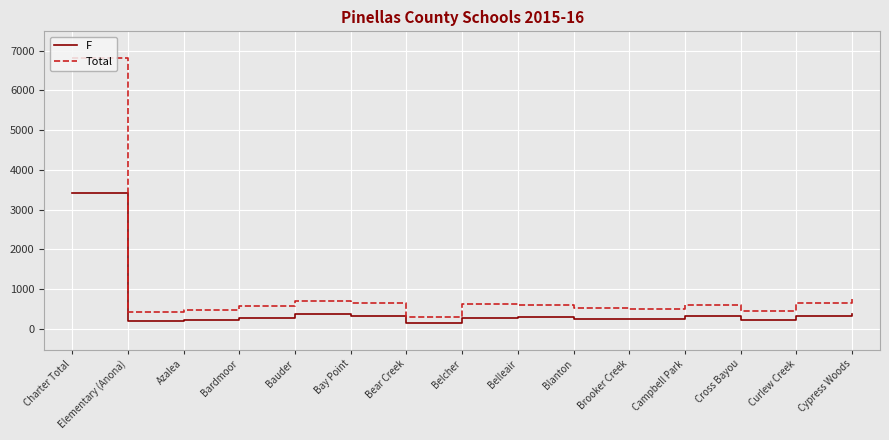

What is the total value across all series at Blanton?

760